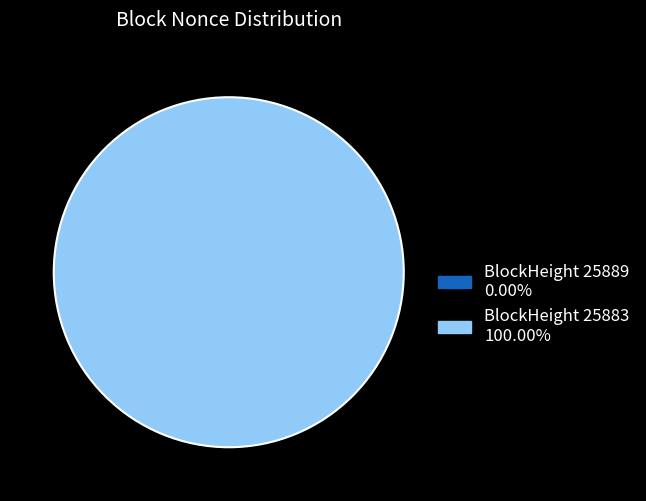

How many segments does this pie chart have?

2